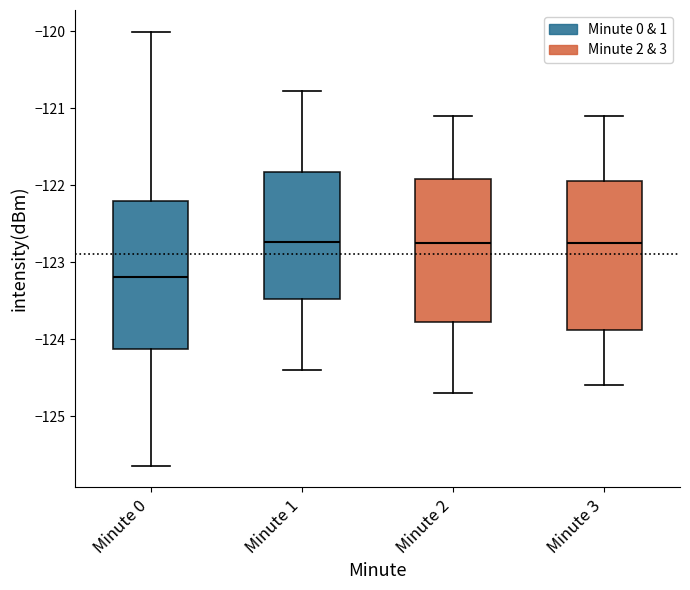

Reading left to right, transcribe this box plot: for each box, give where its median line is, the range the box spans, and where its two whiskers end, as read against the y-axis. The values are not printed on the chart, so give them approximately, as read against the axis.

Minute 0: median -123.2, box -124.1 to -122.2, whiskers -125.6 to -120.0
Minute 1: median -122.7, box -123.5 to -121.8, whiskers -124.4 to -120.8
Minute 2: median -122.7, box -123.8 to -121.9, whiskers -124.7 to -121.1
Minute 3: median -122.7, box -123.9 to -121.9, whiskers -124.6 to -121.1